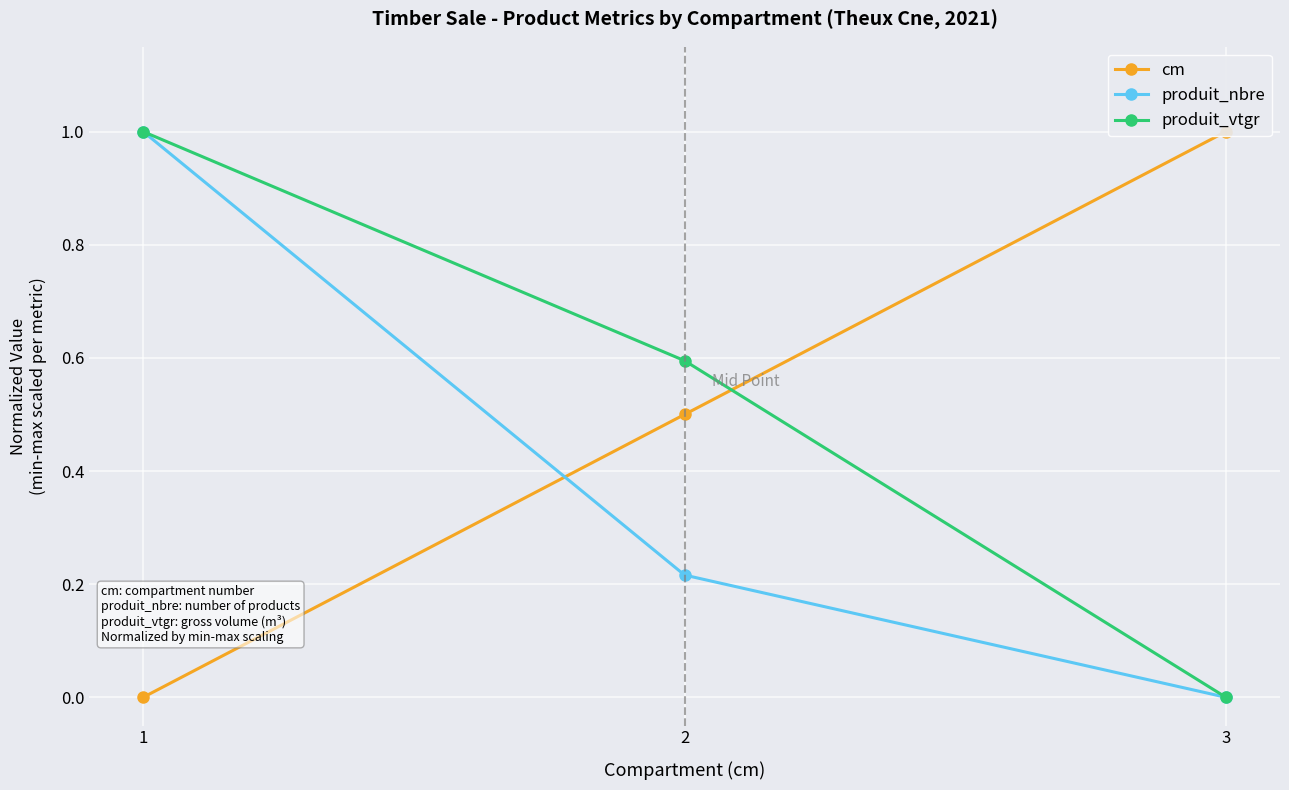

What is the total value across all series at 1?

2.0